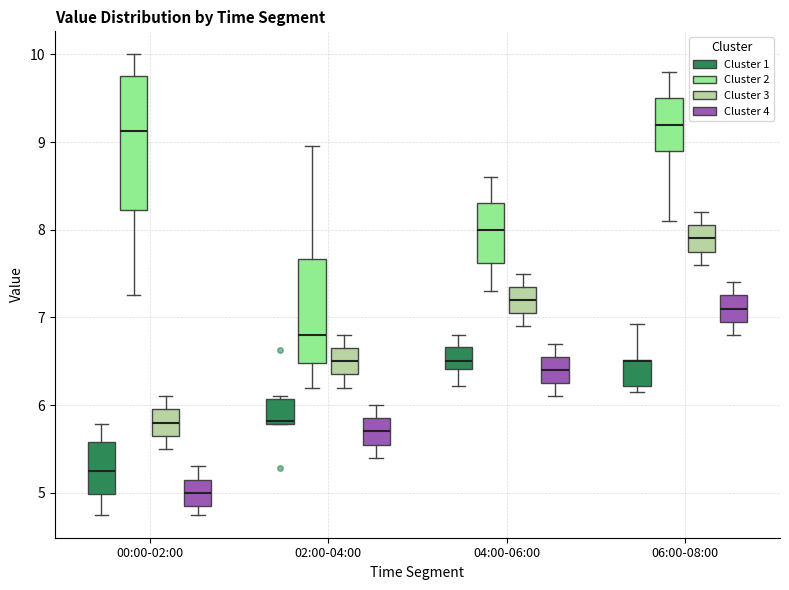

Reading left to right, transcribe this box plot: for each box, give where its median line is, the range the box spans, and where its two whiskers end, as read against the y-axis. The values are not printed on the chart, so give them approximately, as read against the axis.

00:00-02:00 (Cluster 1): median 5.3, box 5.0 to 5.6, whiskers 4.8 to 5.8
00:00-02:00 (Cluster 2): median 9.1, box 8.2 to 9.8, whiskers 7.3 to 10.0
00:00-02:00 (Cluster 3): median 5.8, box 5.7 to 6.0, whiskers 5.5 to 6.1
00:00-02:00 (Cluster 4): median 5.0, box 4.9 to 5.2, whiskers 4.8 to 5.3
02:00-04:00 (Cluster 1): median 5.8 (just above the box's lower edge), box 5.8 to 6.1, whiskers 5.8 to 6.1 (just above the box's upper edge)
02:00-04:00 (Cluster 2): median 6.8, box 6.5 to 7.7, whiskers 6.2 to 9.0
02:00-04:00 (Cluster 3): median 6.5, box 6.4 to 6.7, whiskers 6.2 to 6.8
02:00-04:00 (Cluster 4): median 5.7, box 5.6 to 5.9, whiskers 5.4 to 6.0
04:00-06:00 (Cluster 1): median 6.5, box 6.4 to 6.7, whiskers 6.2 to 6.8
04:00-06:00 (Cluster 2): median 8.0, box 7.6 to 8.3, whiskers 7.3 to 8.6
04:00-06:00 (Cluster 3): median 7.2, box 7.1 to 7.4, whiskers 6.9 to 7.5
04:00-06:00 (Cluster 4): median 6.4, box 6.3 to 6.6, whiskers 6.1 to 6.7
06:00-08:00 (Cluster 1): median 6.5 (drawn on the box's upper edge), box 6.2 to 6.5, whiskers 6.2 (just below the box's lower edge) to 6.9
06:00-08:00 (Cluster 2): median 9.2, box 8.9 to 9.5, whiskers 8.1 to 9.8
06:00-08:00 (Cluster 3): median 7.9, box 7.8 to 8.1, whiskers 7.6 to 8.2
06:00-08:00 (Cluster 4): median 7.1, box 7.0 to 7.3, whiskers 6.8 to 7.4